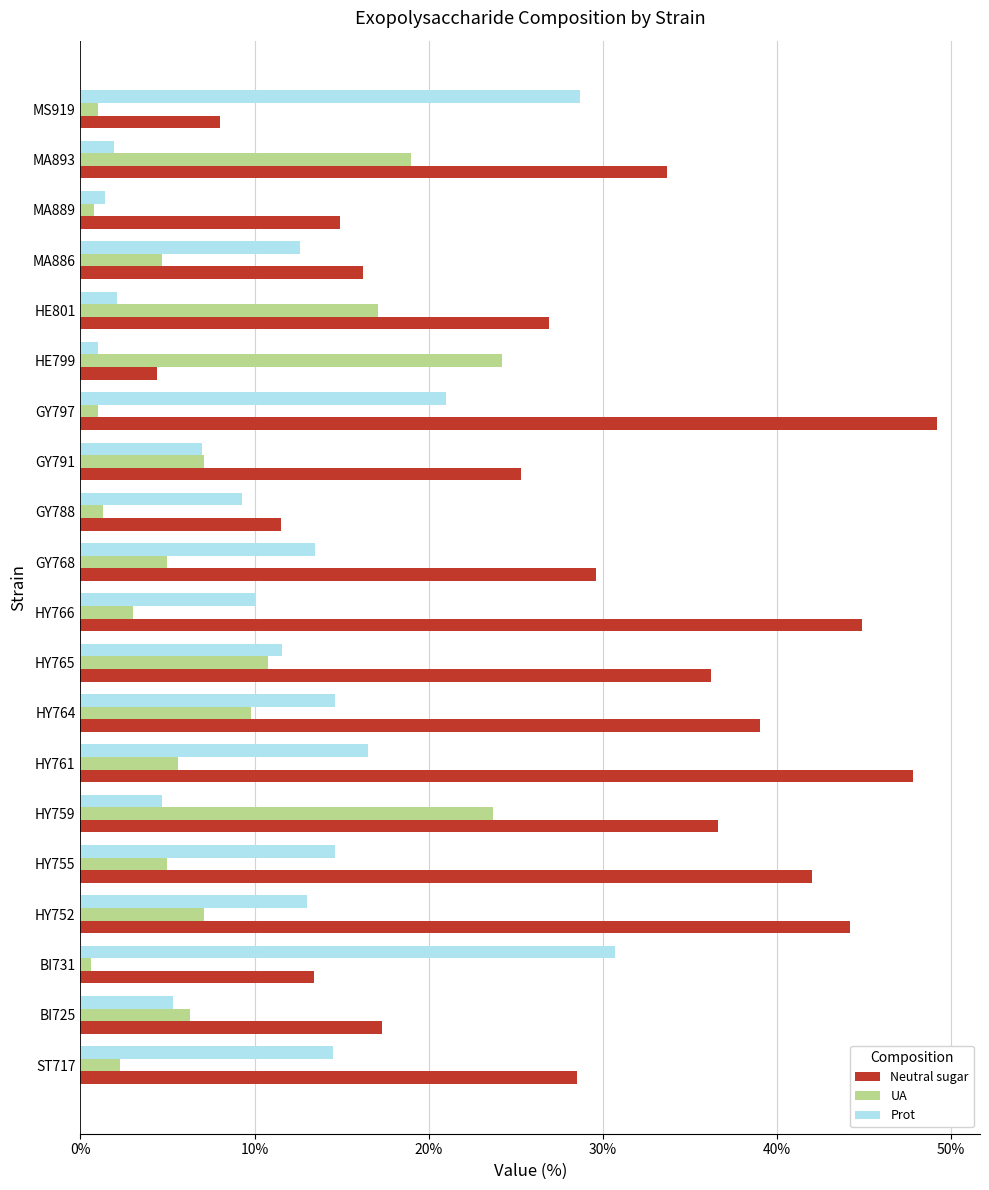

The value of UA at MA893 is 19.0. True or false?

True